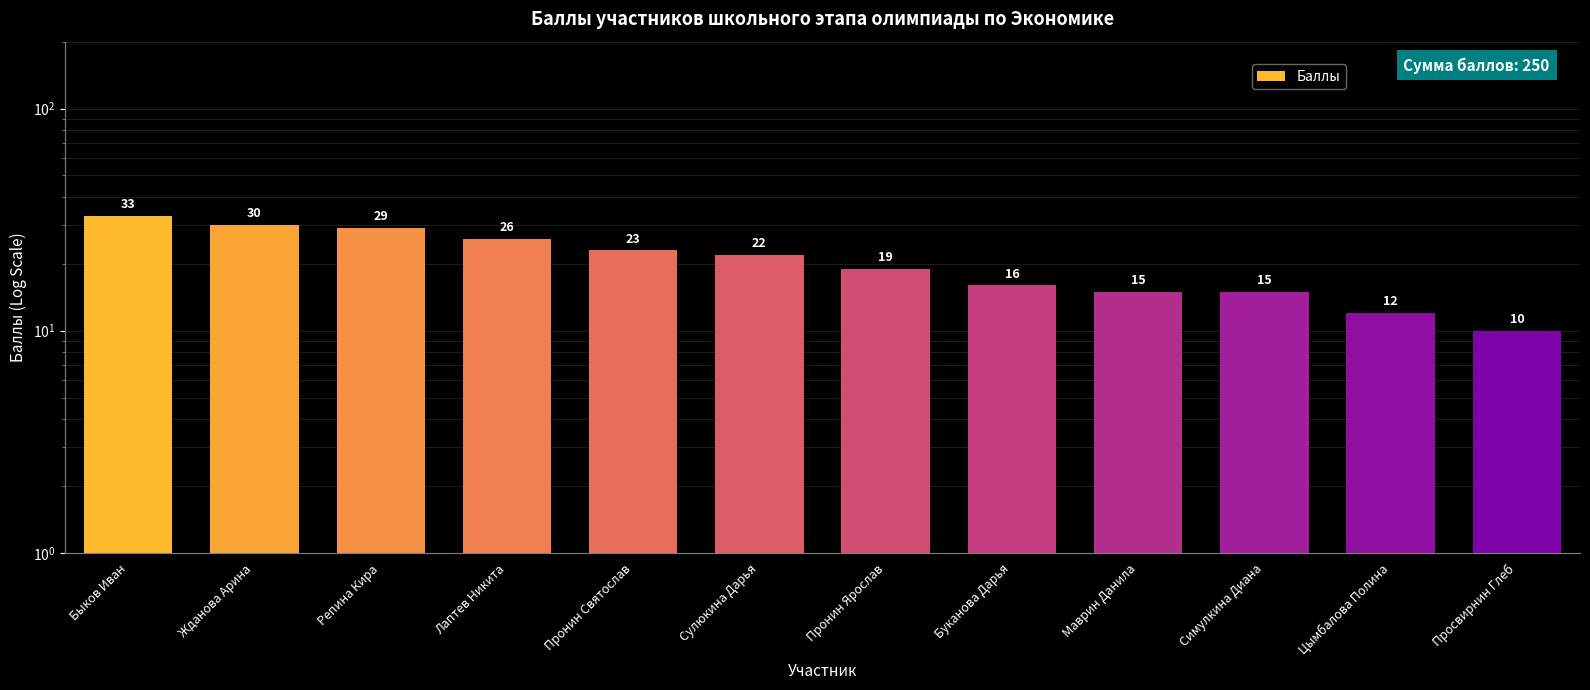

What is the value of the 5th bar from the left?

23